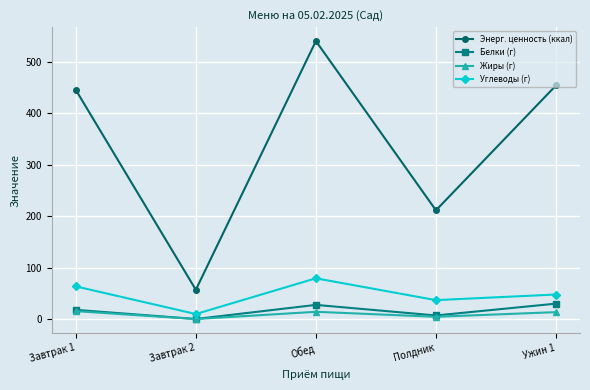

Which series has the largest total across all categories?

Энерг. ценность (ккал)